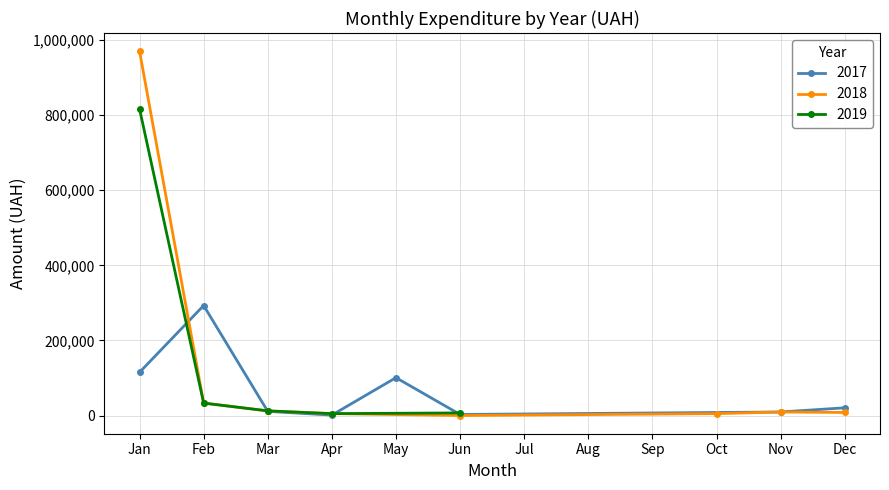

What is the minimum value shown in the chart?

103.0